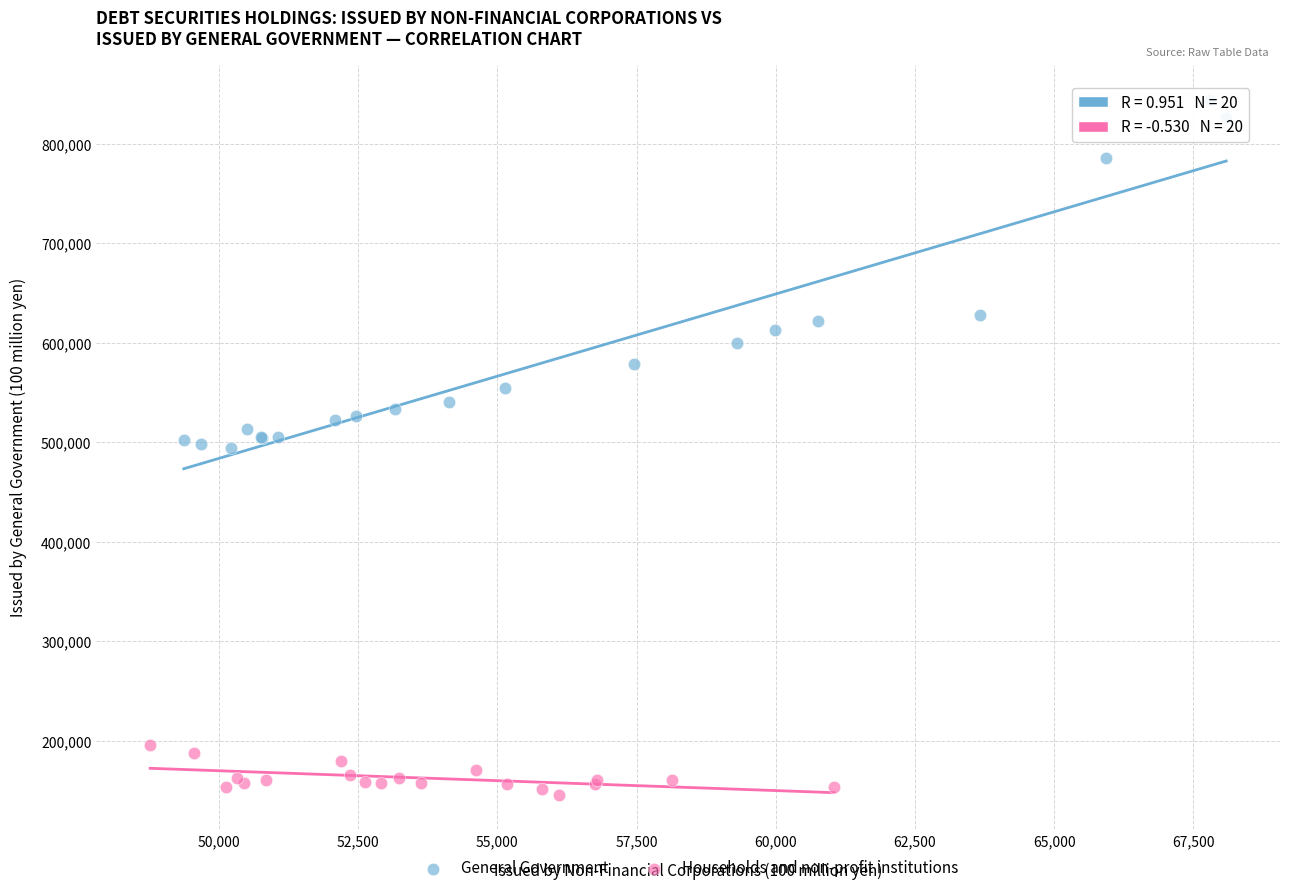

Which series has the largest Y range (max minus min)?

General Government